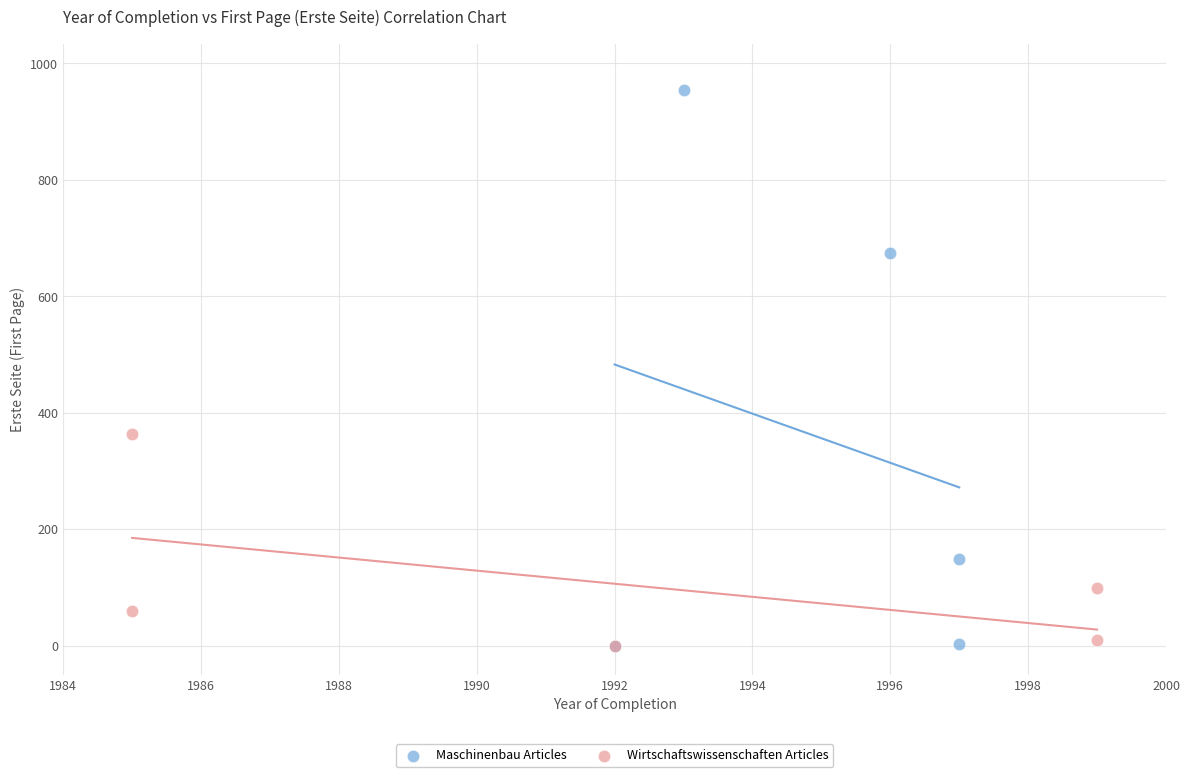

Which series contains the highest Y value?

Maschinenbau Articles